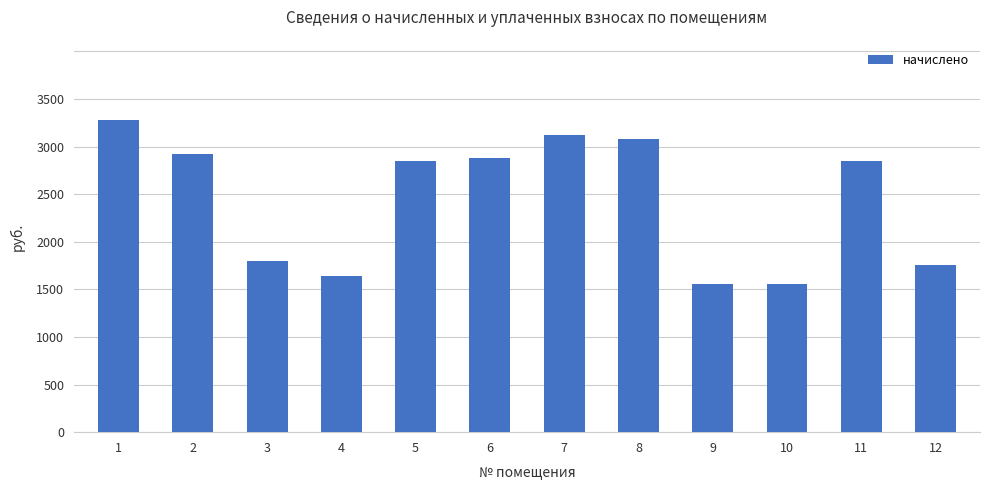

What is the difference between the second highest and second lowest values?

1560